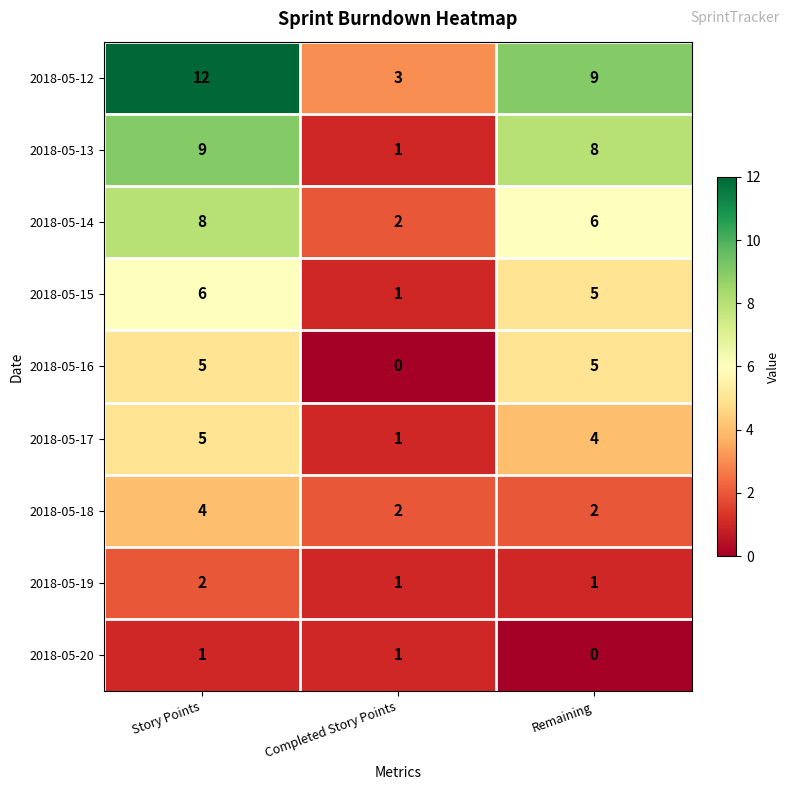

Reading left to right, what are all the values shown in this chart?

2018-05-12: Story Points=12	Completed Story Points=3	Remaining=9
2018-05-13: Story Points=9	Completed Story Points=1	Remaining=8
2018-05-14: Story Points=8	Completed Story Points=2	Remaining=6
2018-05-15: Story Points=6	Completed Story Points=1	Remaining=5
2018-05-16: Story Points=5	Completed Story Points=0	Remaining=5
2018-05-17: Story Points=5	Completed Story Points=1	Remaining=4
2018-05-18: Story Points=4	Completed Story Points=2	Remaining=2
2018-05-19: Story Points=2	Completed Story Points=1	Remaining=1
2018-05-20: Story Points=1	Completed Story Points=1	Remaining=0